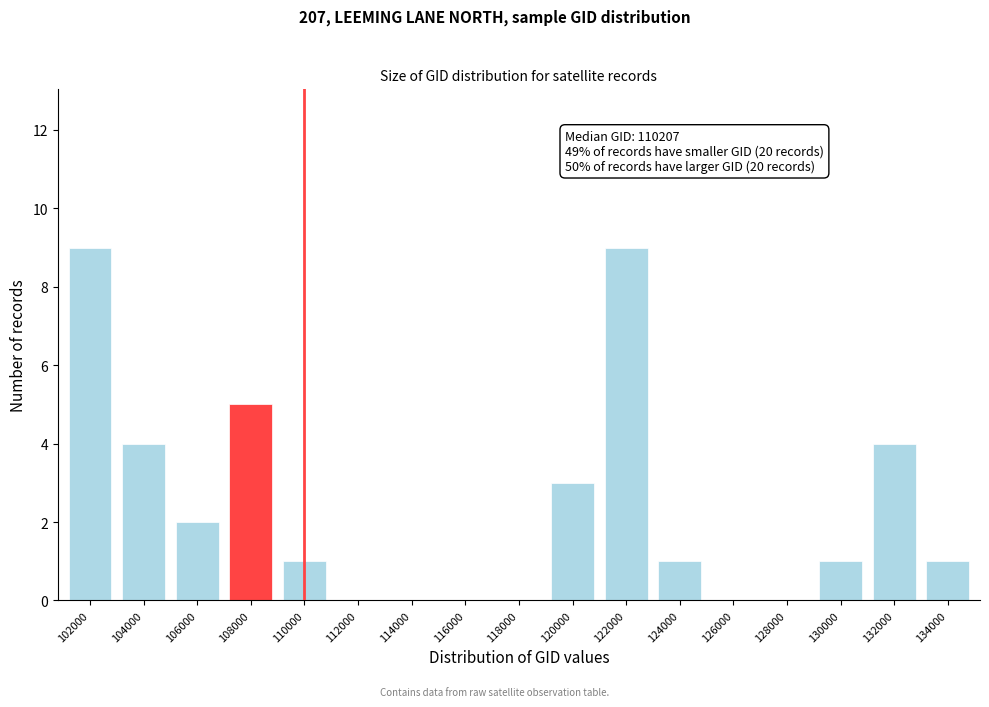

Reading right to left, what are all the values shown in this chart?

134000=1	132000=4	130000=1	128000=0	126000=0	124000=1	122000=9	120000=3	118000=0	116000=0	114000=0	112000=0	110000=1	108000=5	106000=2	104000=4	102000=9